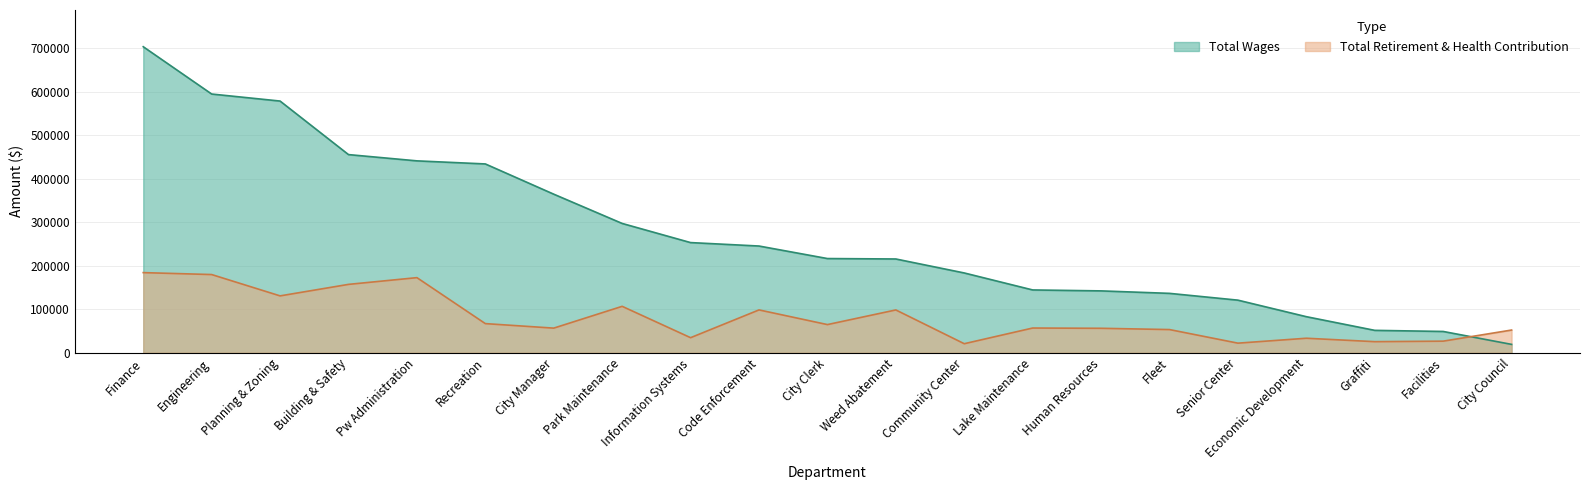

Where is Total Retirement & Health Contribution nearest to the value 102644?

Code Enforcement